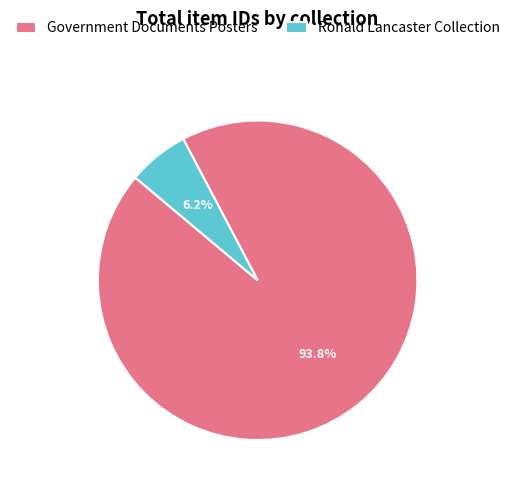

What is the total percentage of Ronald Lancaster Collection and Government Documents Posters?

100.0%